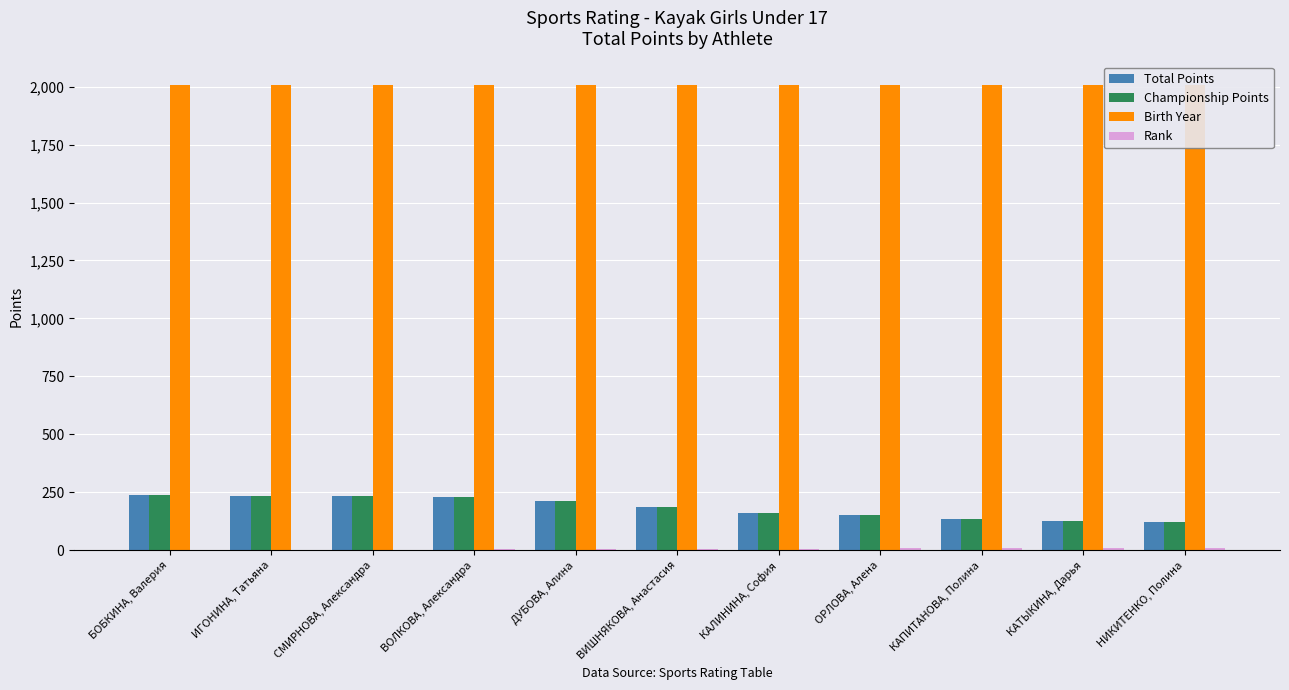

The Championship Points series shows 186.9 at ВИШНЯКОВА, Анастасия. True or false?

True